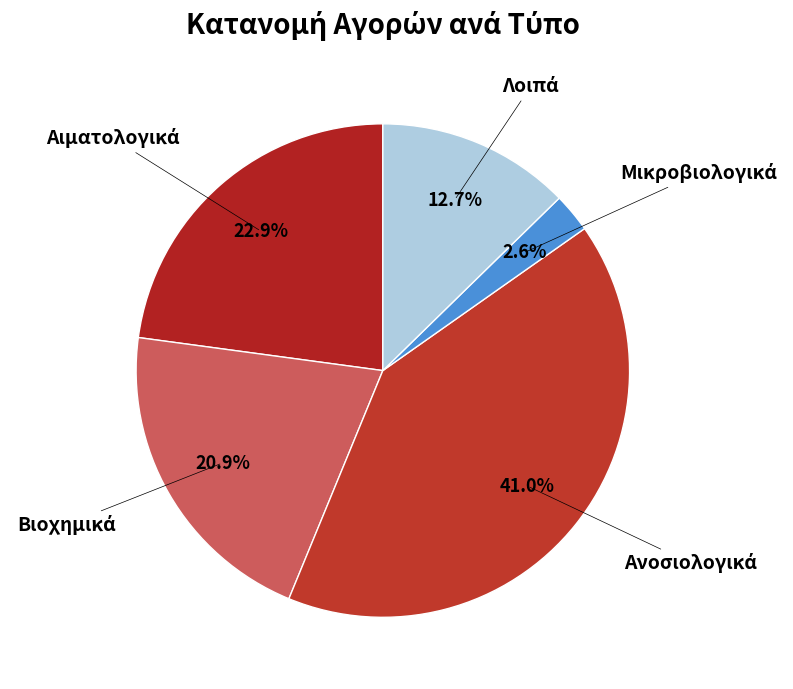

Count the number of slices in the pie.

5